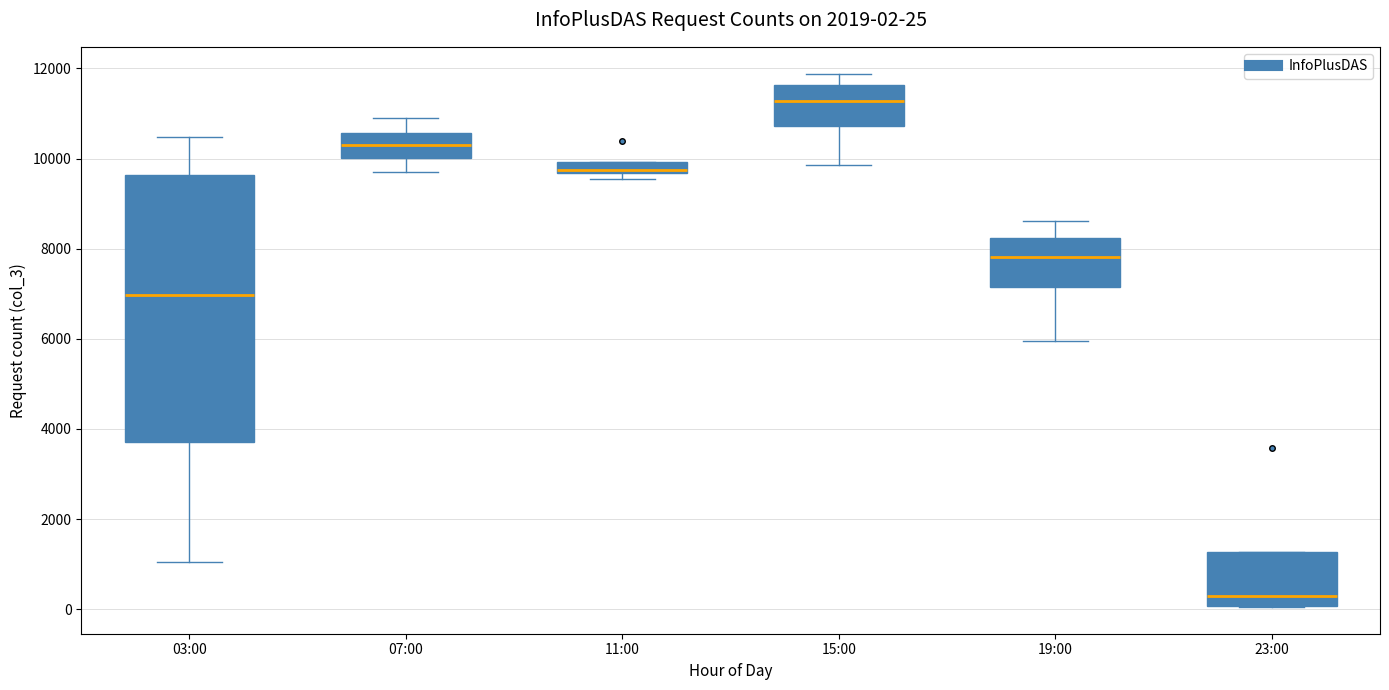

Which box's median line is the lowest?

23:00